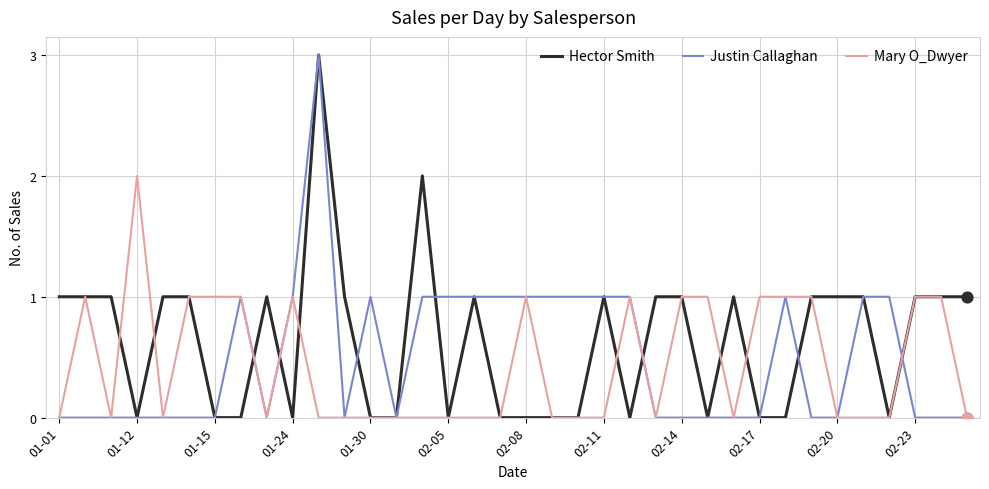

Which series has the largest total across all categories?

Hector Smith